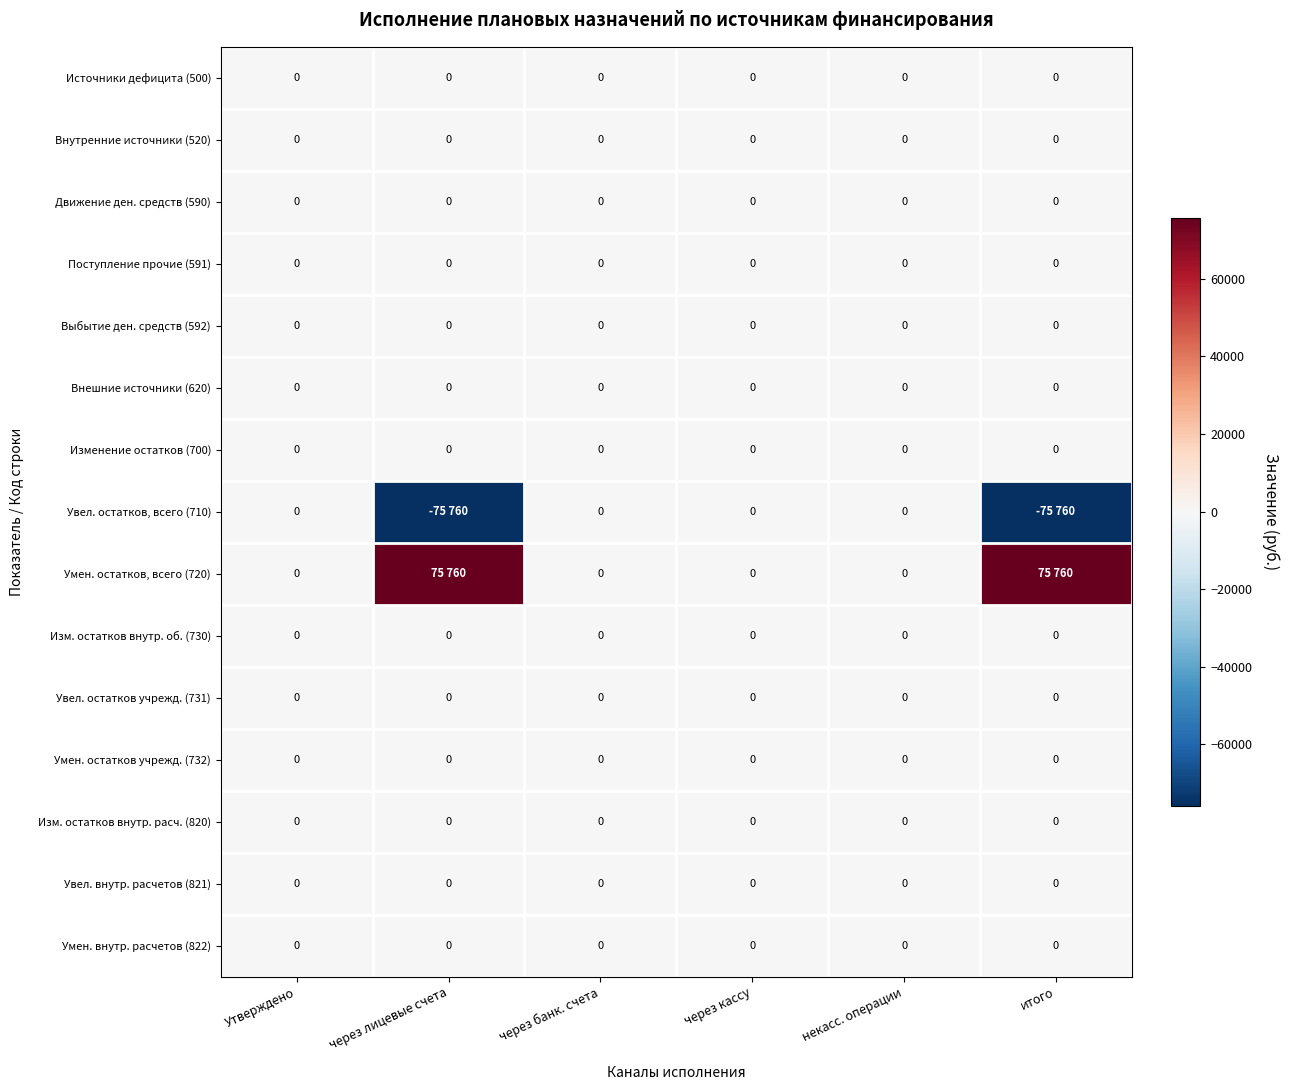

Is it true that Изменение остатков (700) equals 0 at Утверждено?

True